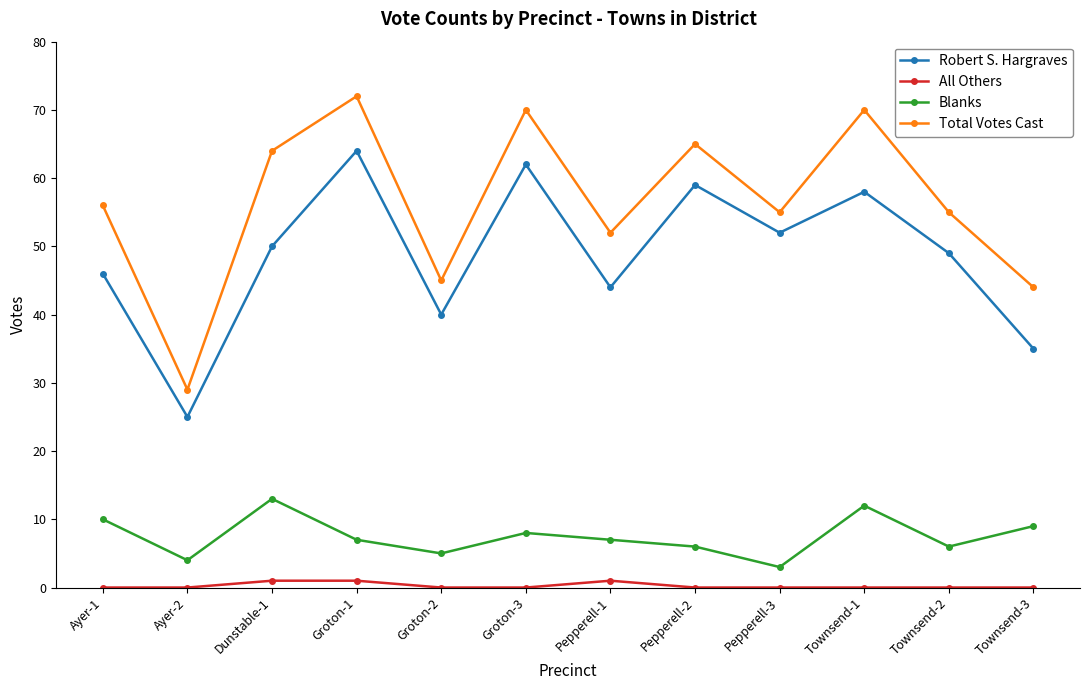

What is the lowest value of the Blanks series?

3